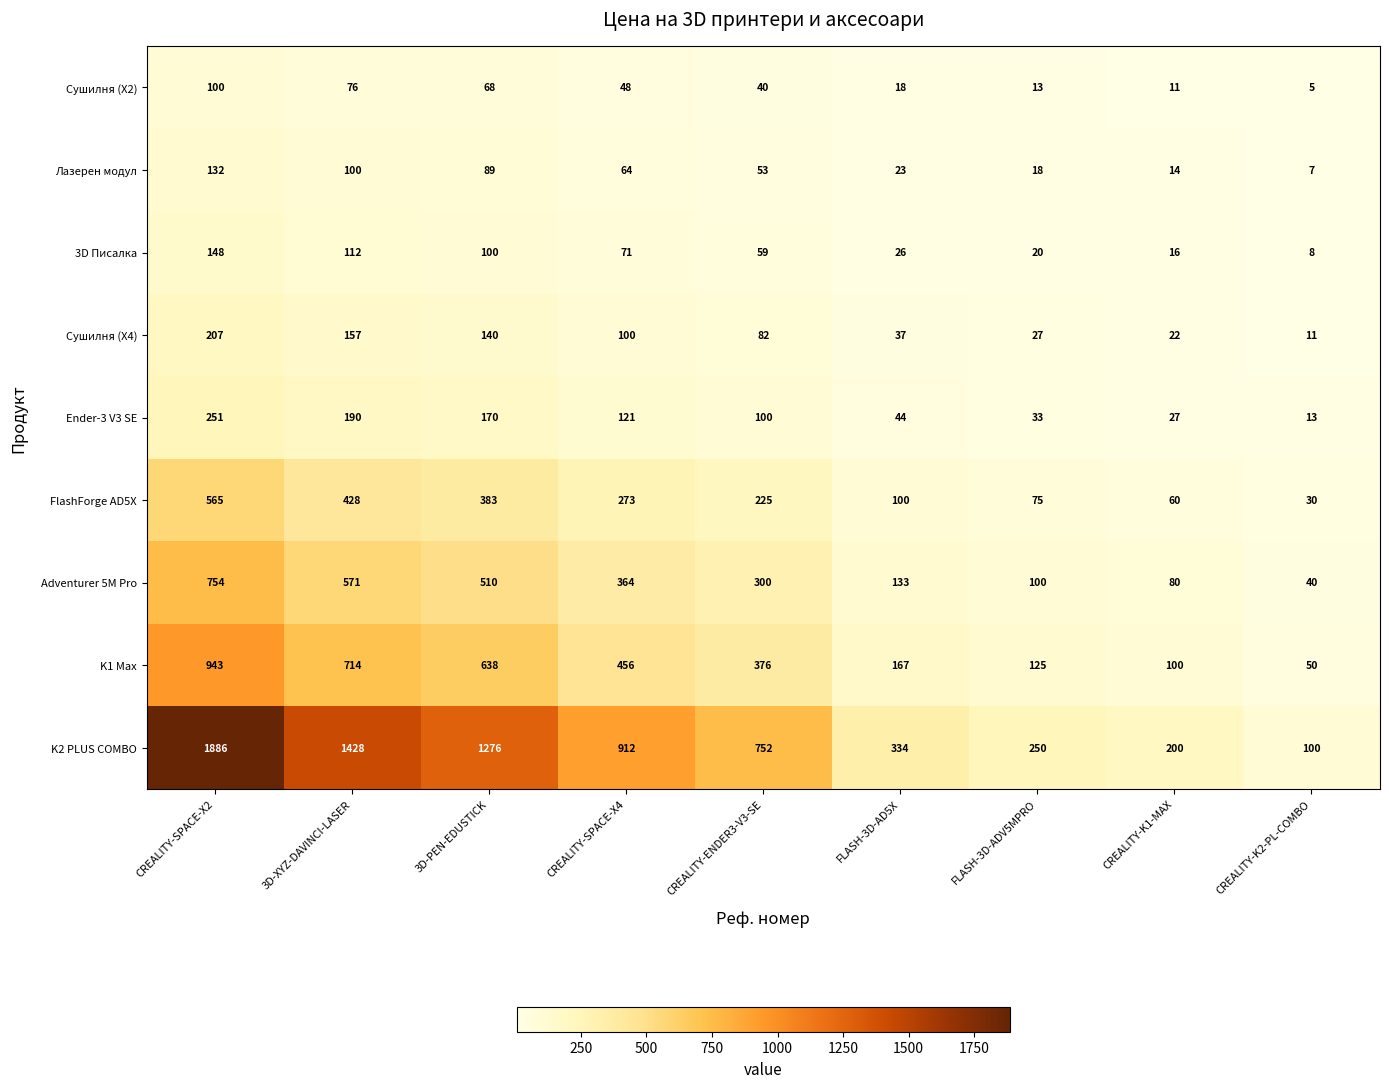

Which label corresponds to the smallest value in the chart?

CREALITY-K2-PL-COMBO